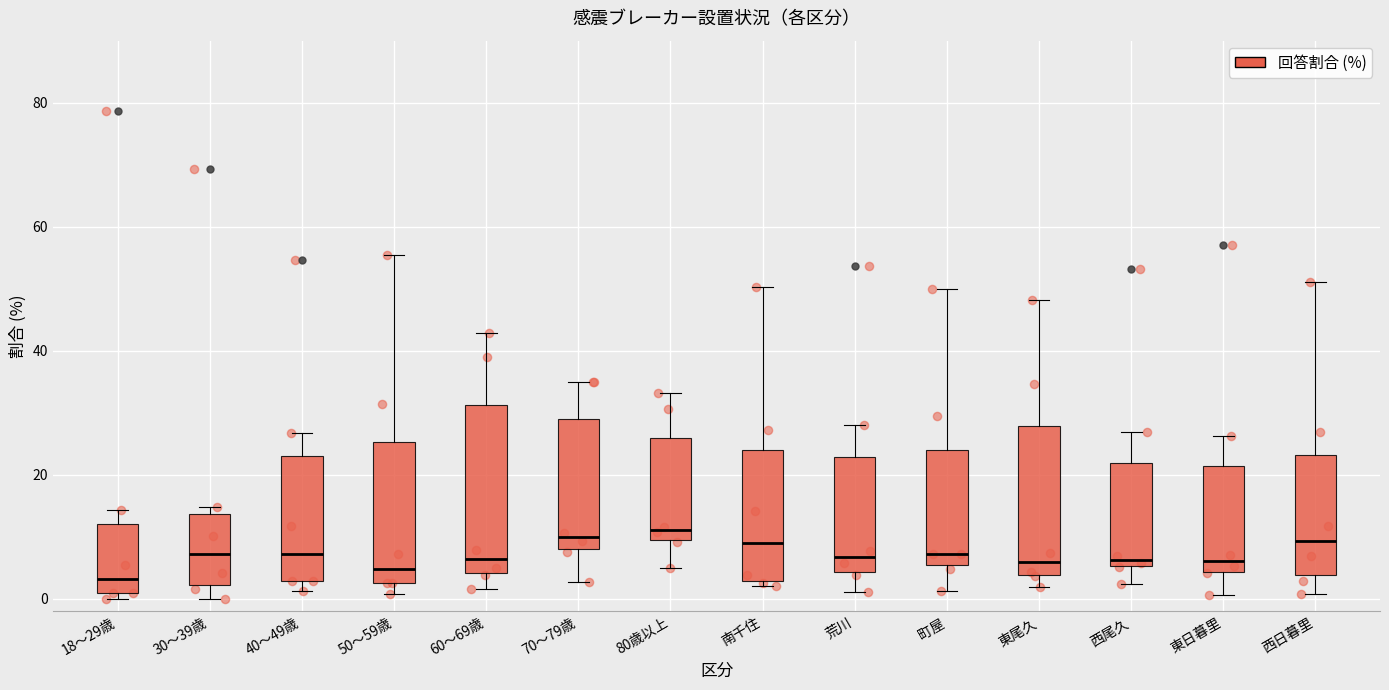

Reading left to right, transcribe this box plot: for each box, give where its median line is, the range the box spans, and where its two whiskers end, as read against the y-axis. The values are not printed on the chart, so give them approximately, as read against the axis.

18～29歳: median 4, box 0 to 12, whiskers 0 (just below the box's lower edge) to 14
30～39歳: median 8, box 2 to 14, whiskers 0 to 14 (just above the box's upper edge)
40～49歳: median 8, box 2 to 22, whiskers 2 (just below the box's lower edge) to 26
50～59歳: median 4, box 2 to 26, whiskers 0 to 56
60～69歳: median 6, box 4 to 32, whiskers 2 to 42
70～79歳: median 10, box 8 to 28, whiskers 2 to 36
80歳以上: median 12, box 10 to 26, whiskers 6 to 34
南千住: median 10, box 2 to 24, whiskers 2 (just below the box's lower edge) to 50
荒川: median 6, box 4 to 22, whiskers 2 to 28
町屋: median 8, box 6 to 24, whiskers 2 to 50
東尾久: median 6, box 4 to 28, whiskers 2 to 48
西尾久: median 6 (just above the box's lower edge), box 6 to 22, whiskers 2 to 26
東日暮里: median 6, box 4 to 22, whiskers 0 to 26
西日暮里: median 10, box 4 to 24, whiskers 0 to 52